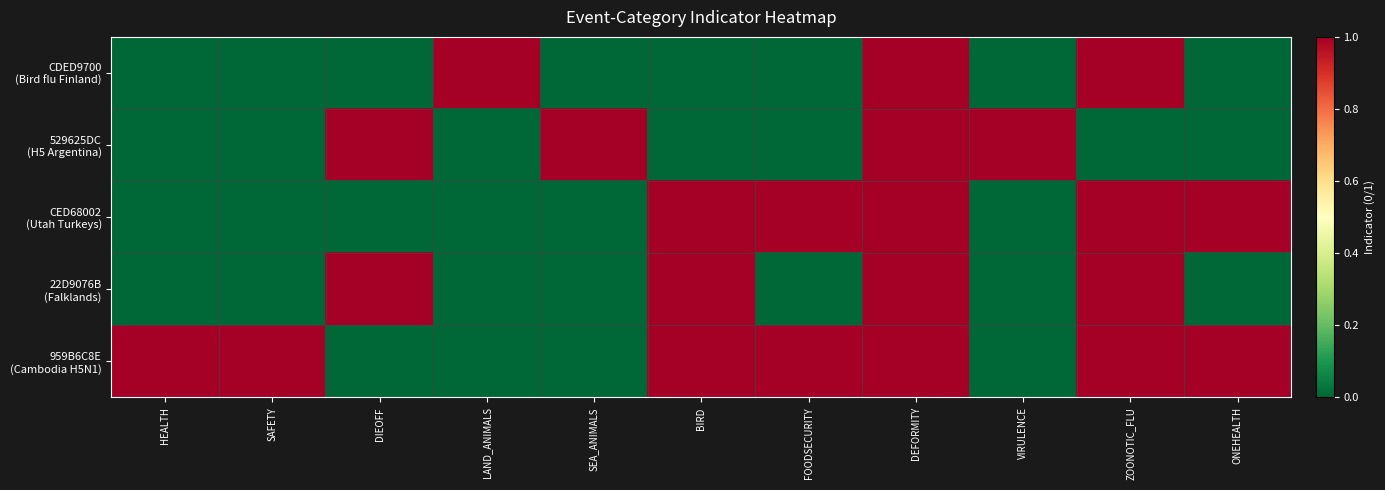

At how many categories does at least one series exceed 0?

11